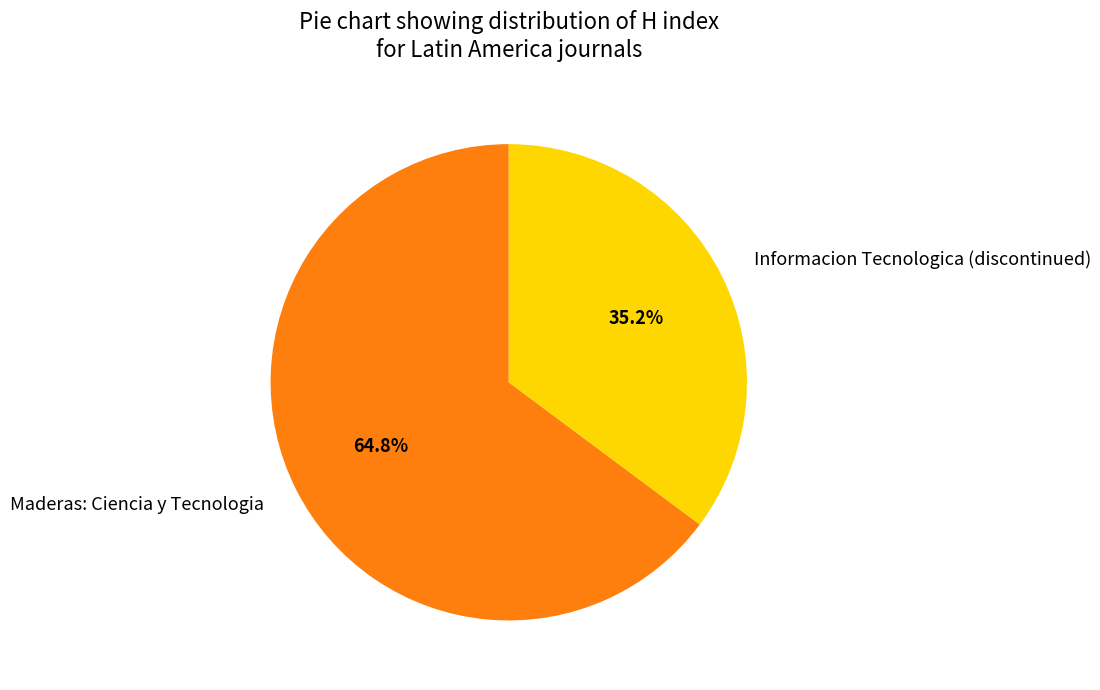

What is the ratio of the value at Informacion Tecnologica (discontinued) to the value at Maderas: Ciencia y Tecnologia?

0.5